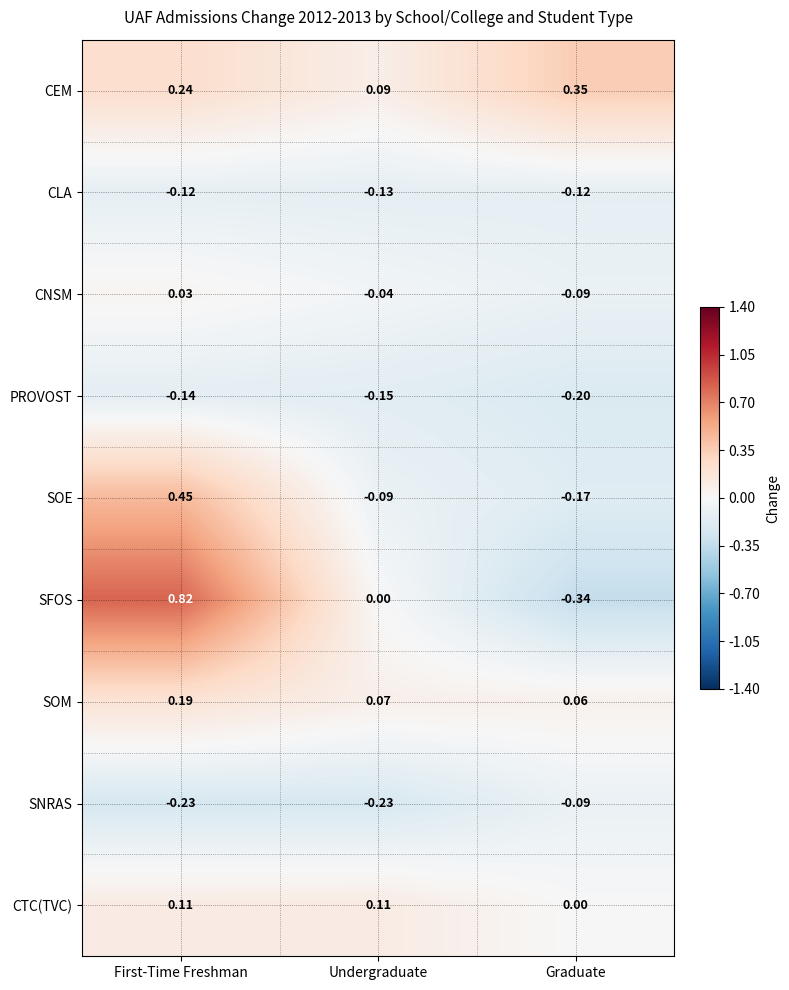

Which series changed the most between Undergraduate and Graduate?

SFOS